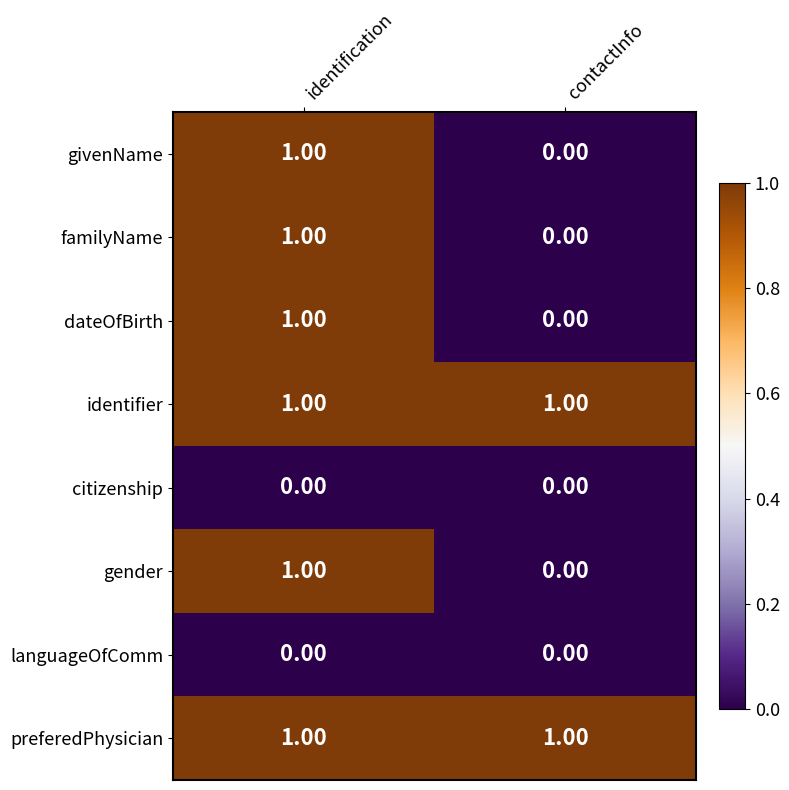

At how many categories does at least one series exceed 0?

2